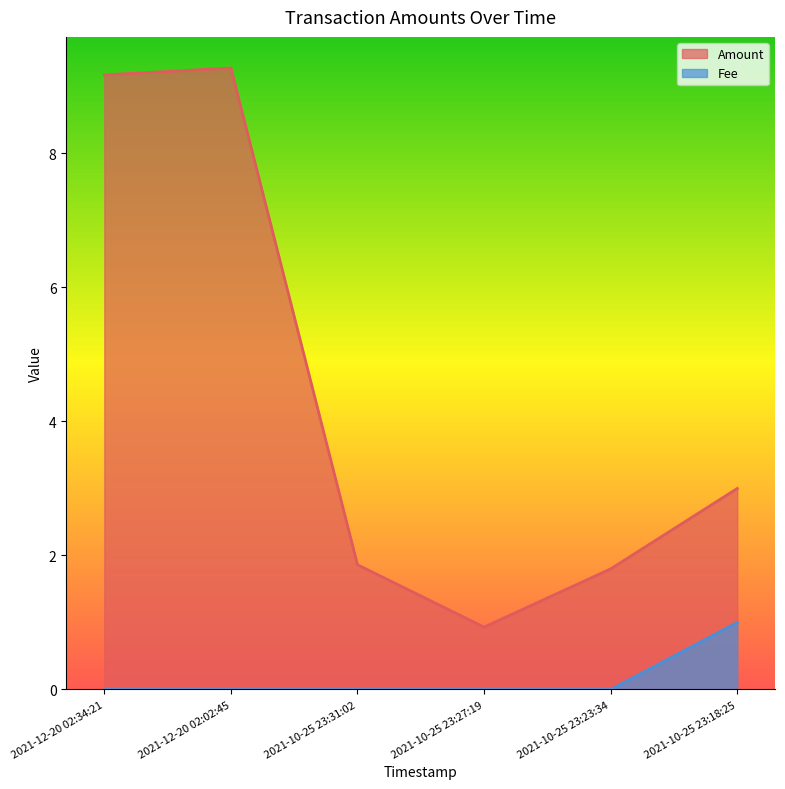

True or false: Amount and Fee intersect in this chart.

False